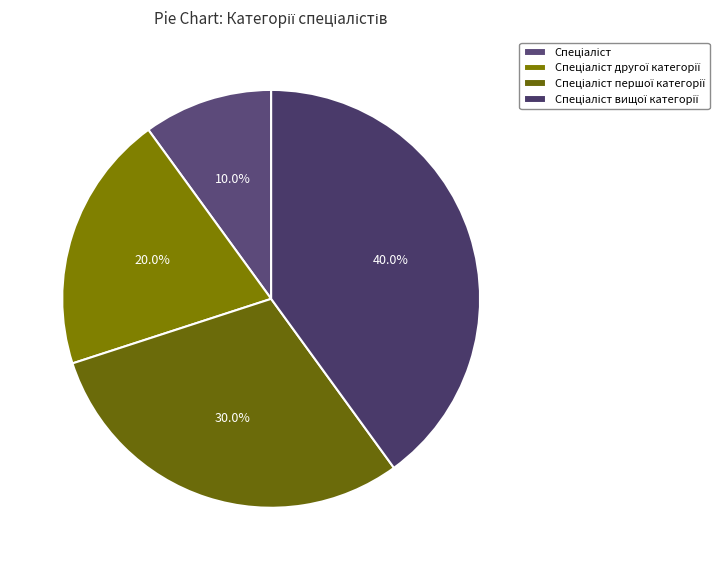

How many segments does this pie chart have?

4